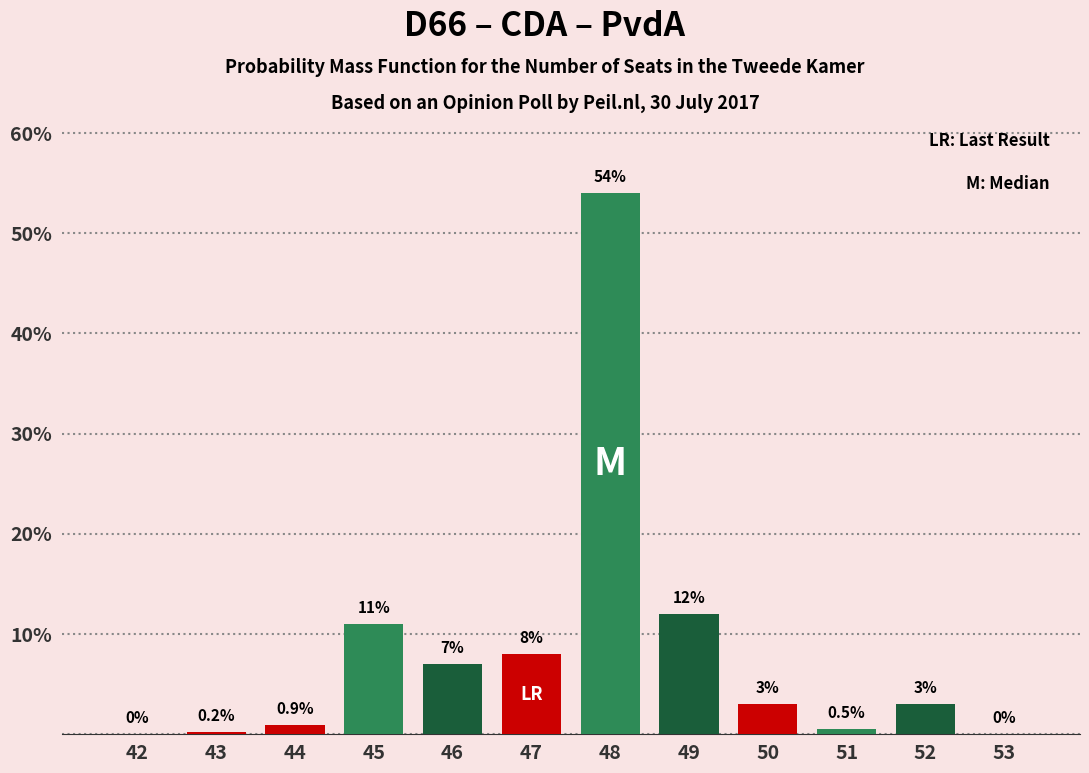

The chart shows a value of 0.9 at 44. True or false?

True